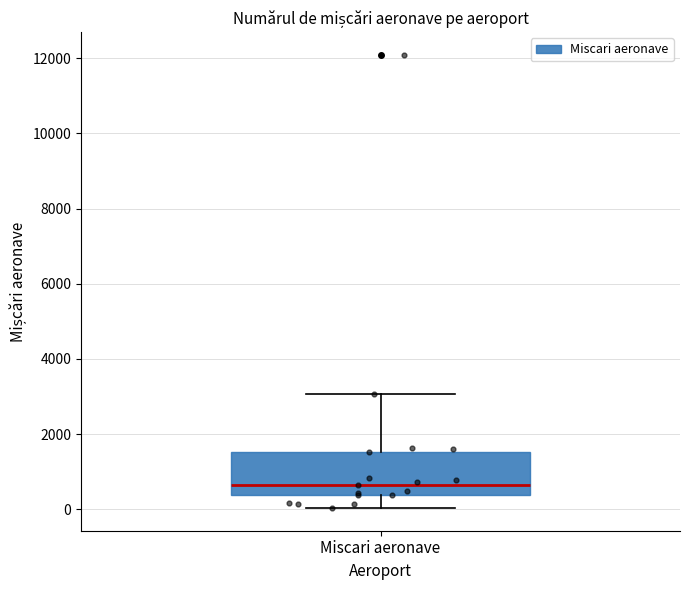

Transcribe this box plot: give where the median line is, the range the box spans, and where the two whiskers end, as read against the y-axis. The values are not printed on the chart, so give them approximately, as read against the axis.

median 600, box 400 to 1600, whiskers 0 to 3000